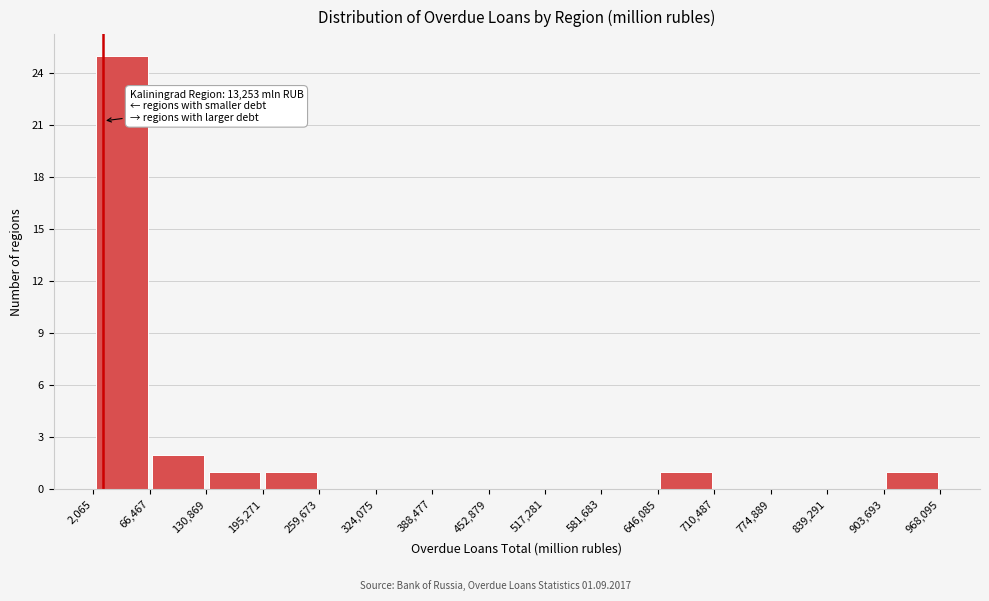

Which range on the x-axis has the tallest bar?

2,065 to 66,467